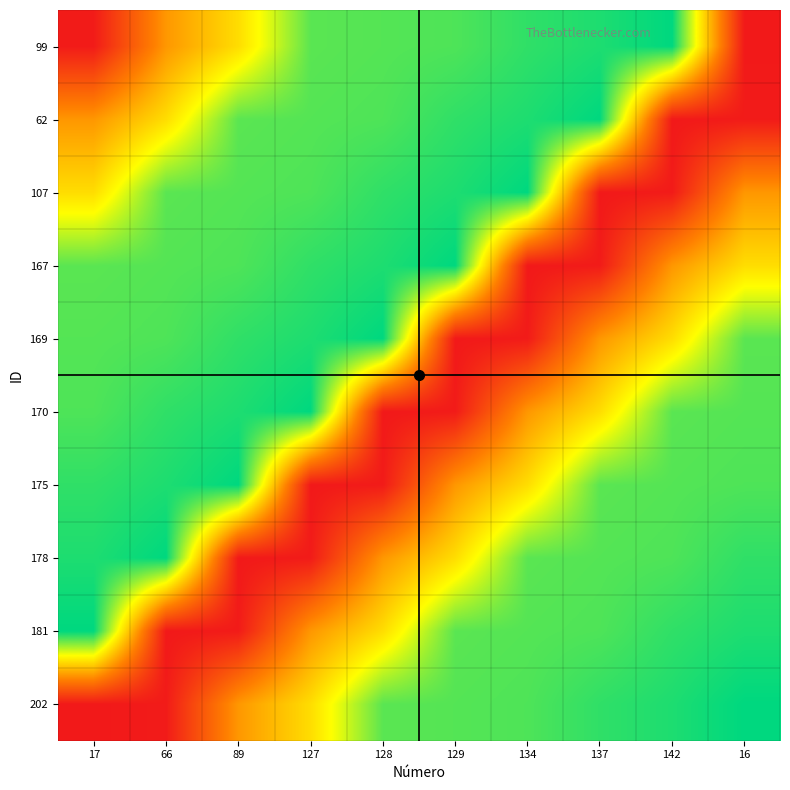

Reading left to right, what are all the values shown in this chart?

99: 17=17	66=66	89=89	127=127	128=128	129=129	134=134	137=137	142=142	16=16
62: 17=66	66=89	89=127	127=128	128=129	129=134	134=137	137=142	142=16	16=17
107: 17=89	66=127	89=128	127=129	128=134	129=137	134=142	137=16	142=17	16=66
167: 17=127	66=128	89=129	127=134	128=137	129=142	134=16	137=17	142=66	16=89
169: 17=128	66=129	89=134	127=137	128=142	129=16	134=17	137=66	142=89	16=127
170: 17=129	66=134	89=137	127=142	128=16	129=17	134=66	137=89	142=127	16=128
175: 17=134	66=137	89=142	127=16	128=17	129=66	134=89	137=127	142=128	16=129
178: 17=137	66=142	89=16	127=17	128=66	129=89	134=127	137=128	142=129	16=134
181: 17=142	66=16	89=17	127=66	128=89	129=127	134=128	137=129	142=134	16=137
202: 17=16	66=17	89=66	127=89	128=127	129=128	134=129	137=134	142=137	16=142